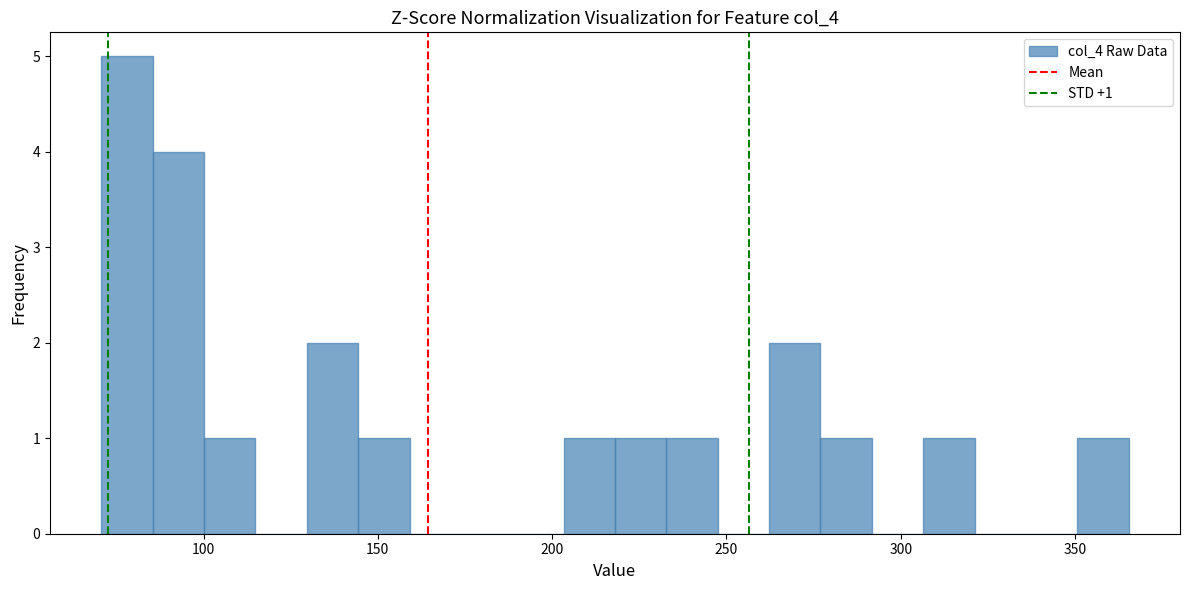

Read against the x-axis, roughly where is the centre of the tallest bar?

80